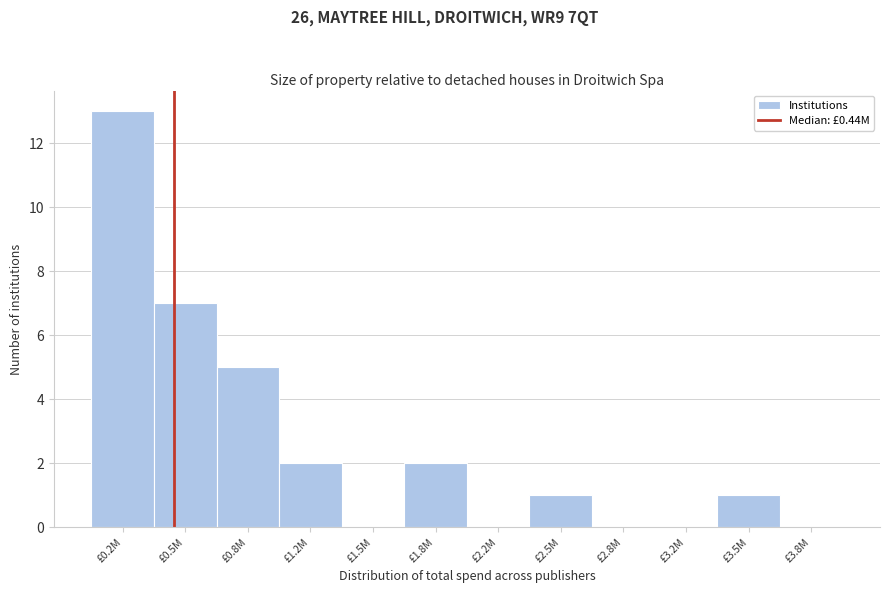

Reading right to left, what are all the values shown in this chart?

£3.8M=0	£3.5M=1	£3.2M=0	£2.8M=0	£2.5M=1	£2.2M=0	£1.8M=2	£1.5M=0	£1.2M=2	£0.8M=5	£0.5M=7	£0.2M=13